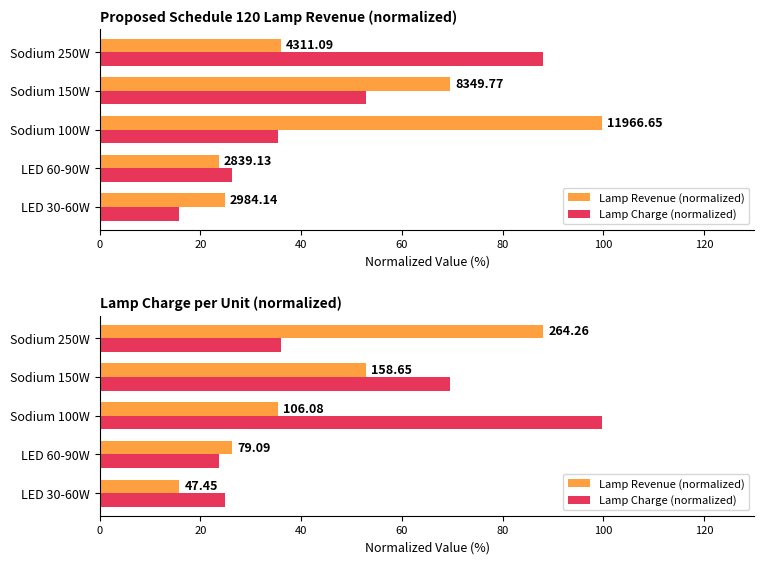

Which has a higher value, LED 30-60W or Sodium 150W?

Sodium 150W